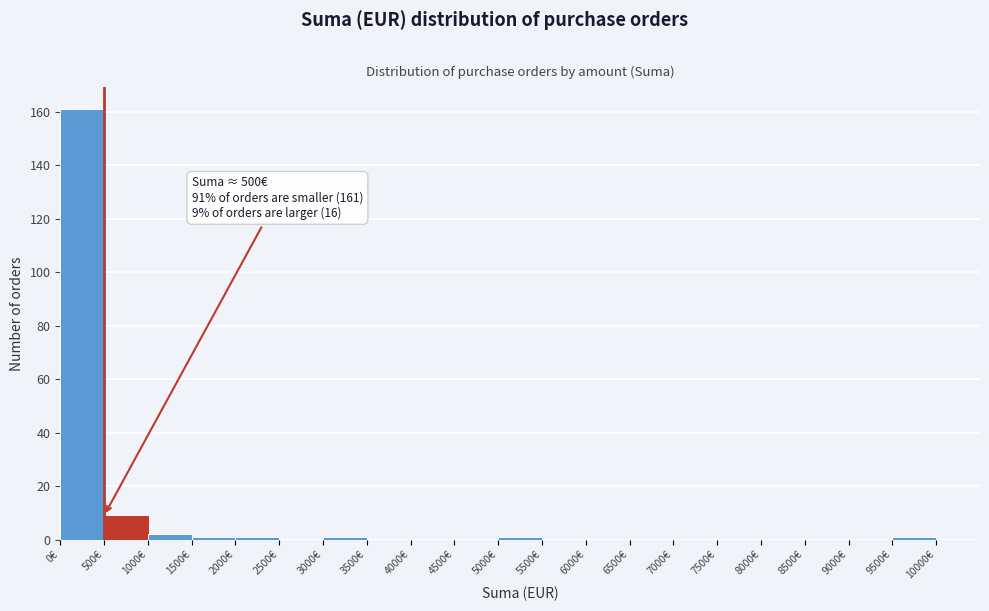

Over which range of the x-axis is the bar tallest?

0 to 500